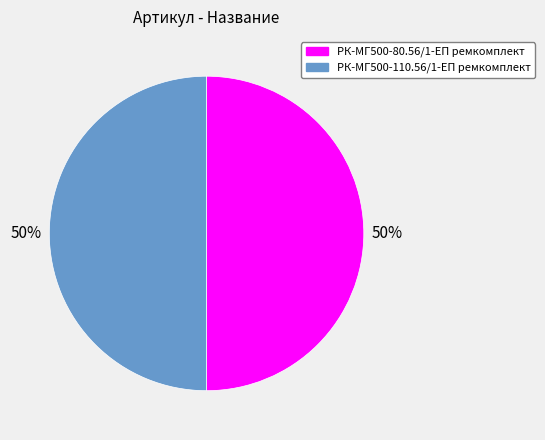

The РК-МГ500-80.56/1-ЕП ремкомплект slice represents 50% of the pie. True or false?

True